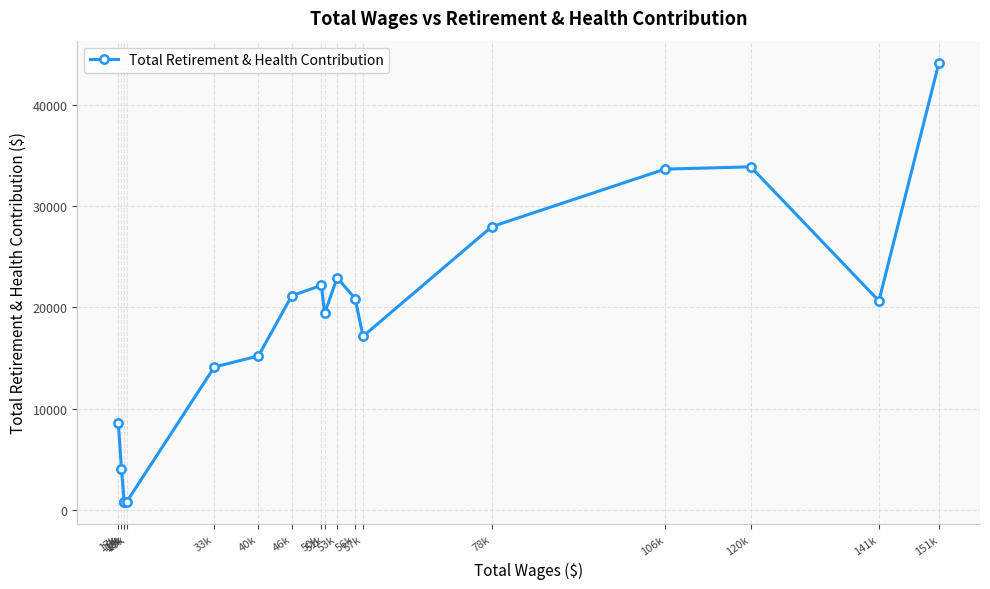

True or false: the data shows 12844 at 51k.

False